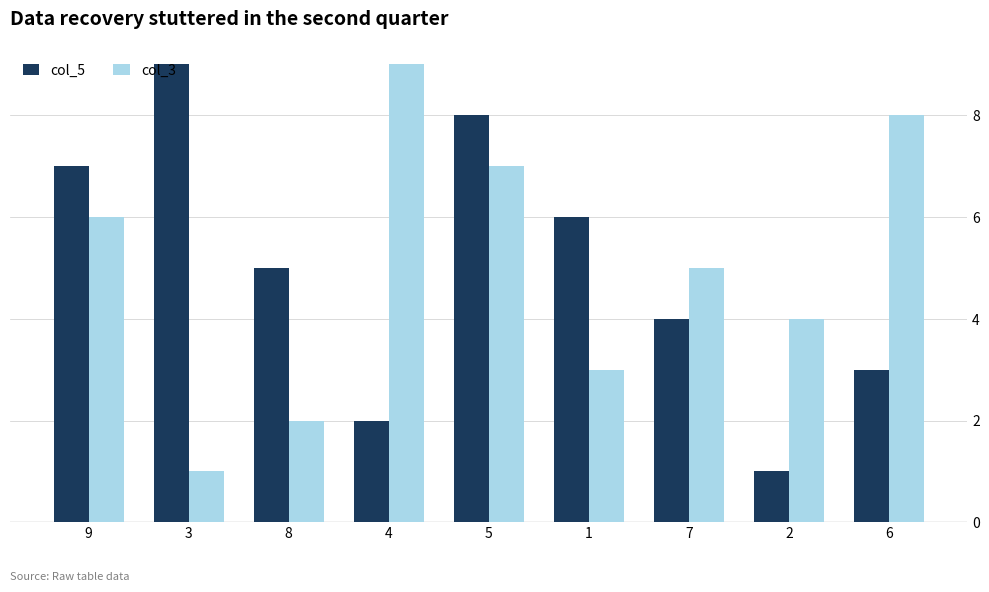

Which series changed the most between 8 and 6?

col_3